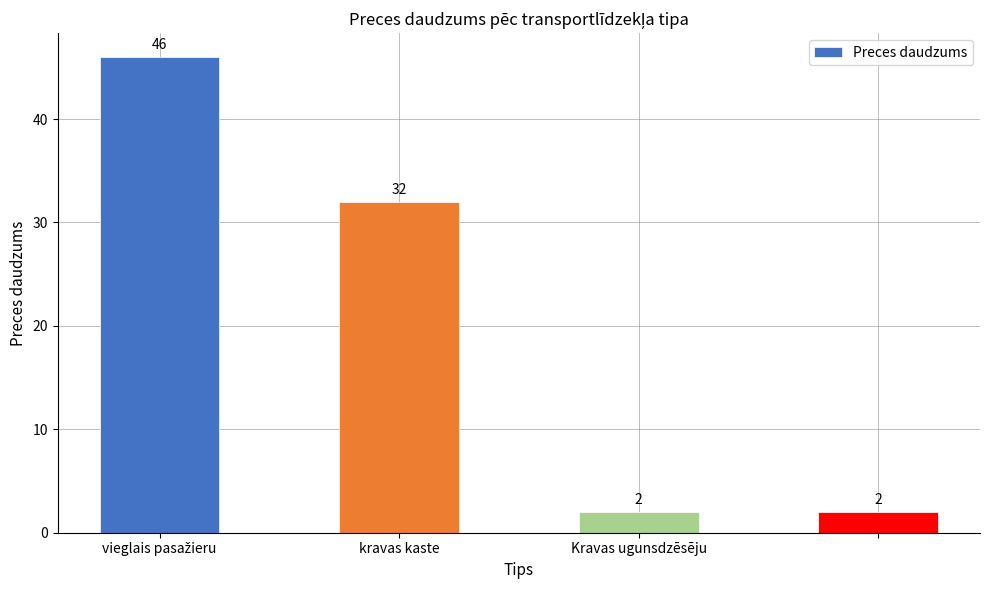

What is the difference between the maximum and minimum values?

44